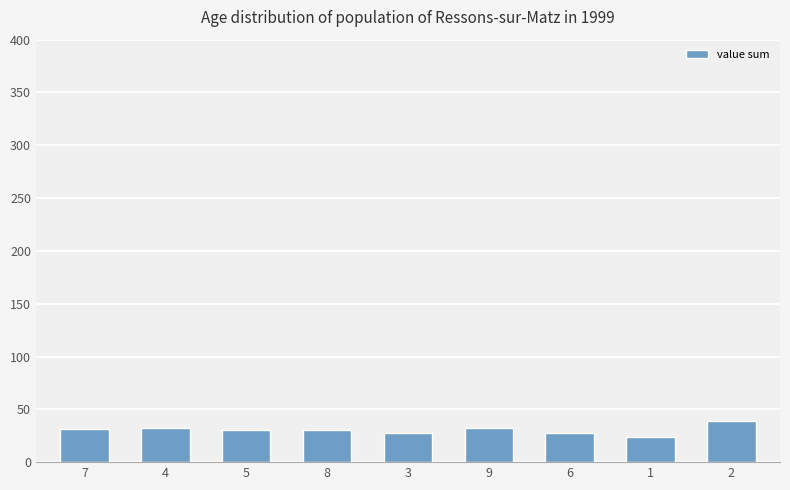

What is the minimum value shown in the chart?

24